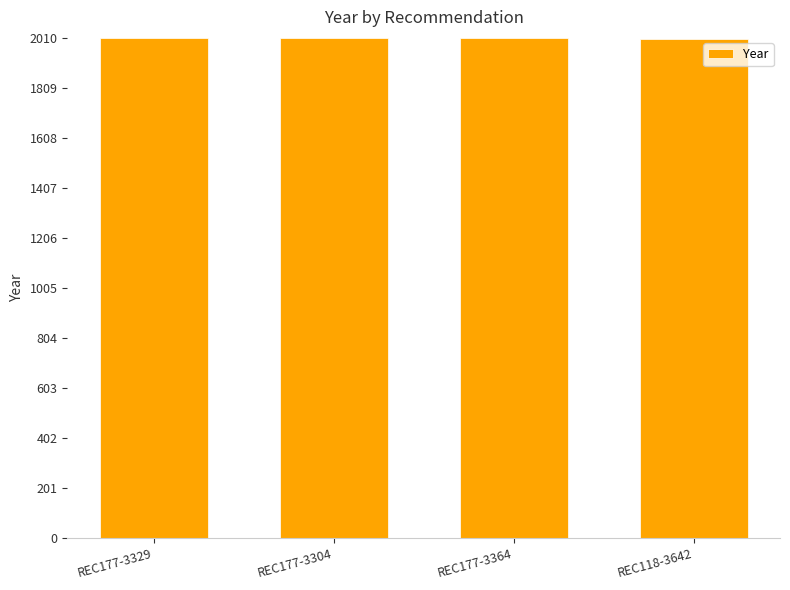

What is the ratio of the value at REC177-3364 to the value at REC177-3329?

1.0